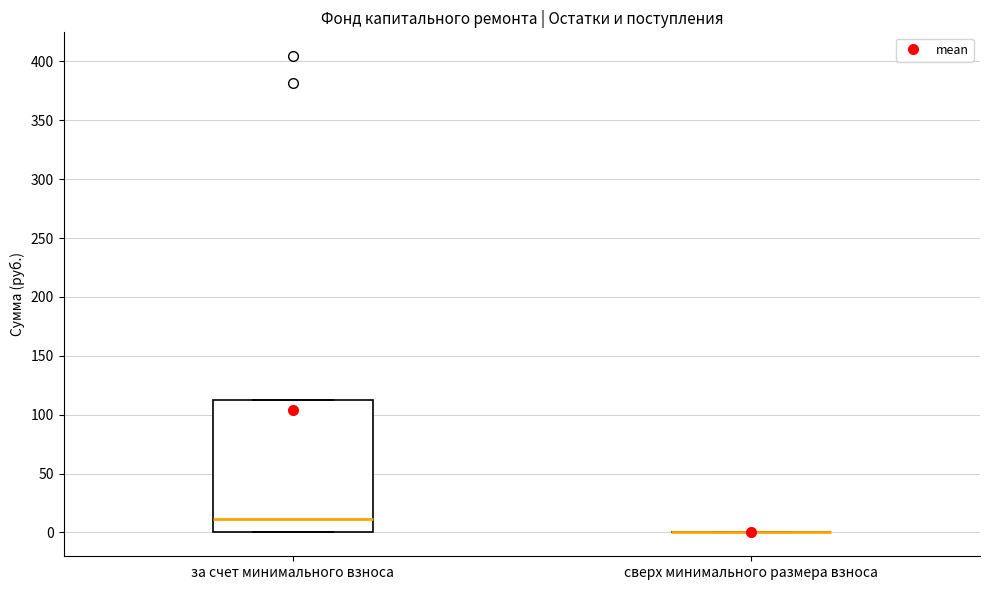

Reading left to right, read every box against the y-axis: the position of its median line, the range the box covers, and the ends of its whiskers. The values are not printed on the chart, so give them approximately, as read against the axis.

за счет минимального взноса: median 10, box 0 to 110, whiskers 0 to 110
сверх минимального размера взноса: box collapsed to a line at 0, whiskers 0 to 0